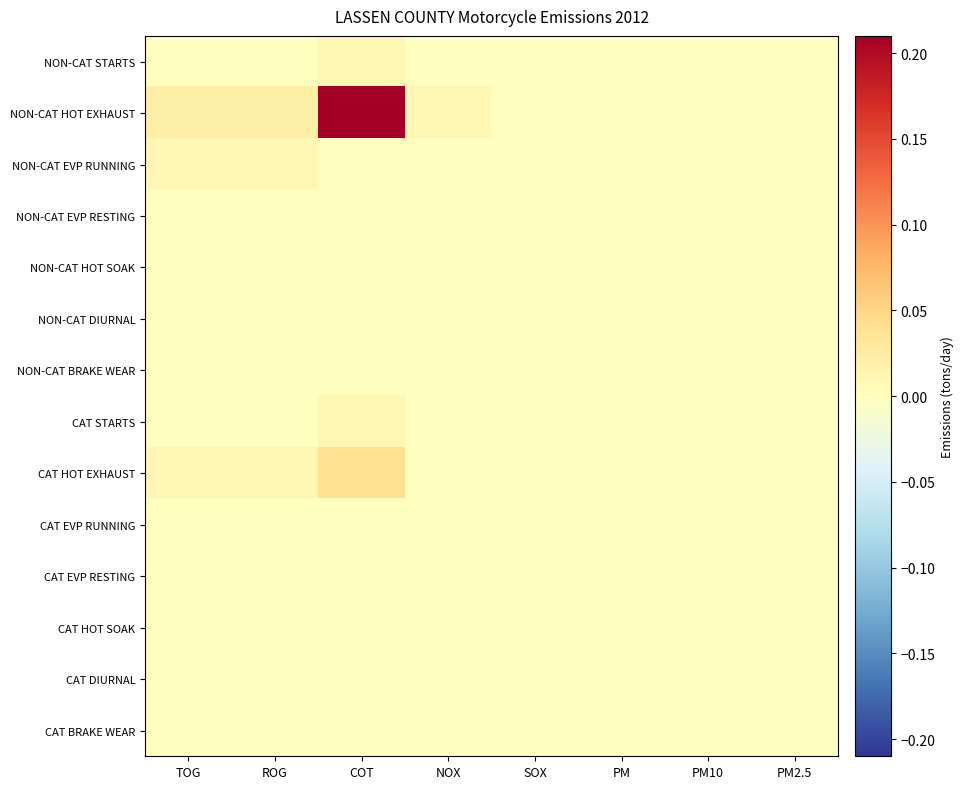

Which label corresponds to the largest value in the chart?

COT